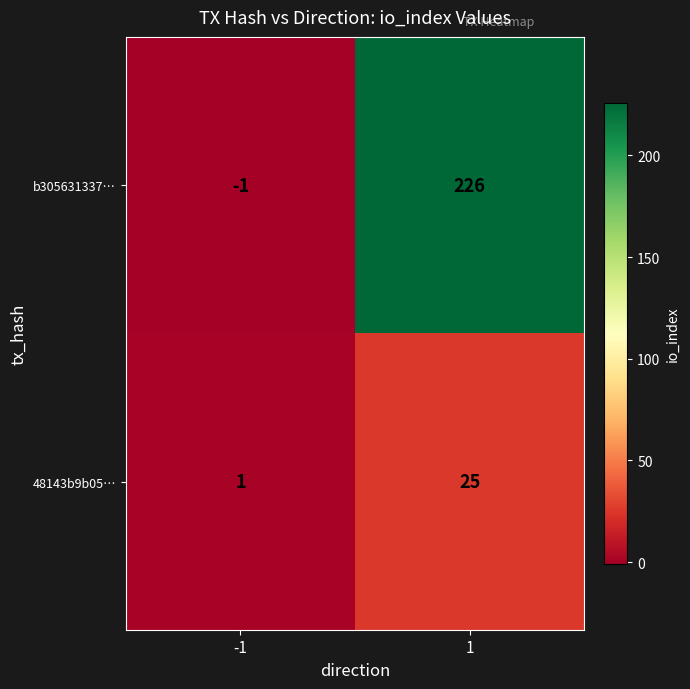

What is the sum of the 48143b9b05… values at -1 and 1?

26